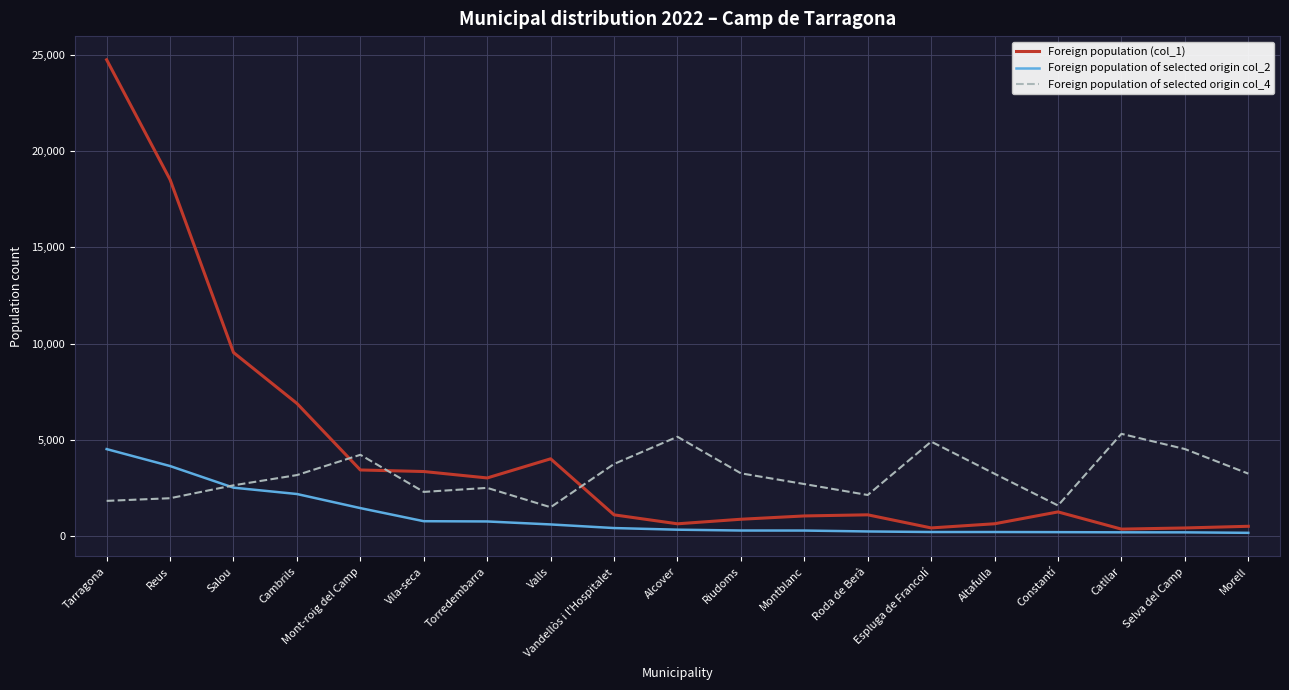

Which series has the widest spread of values?

Foreign population (col_1)